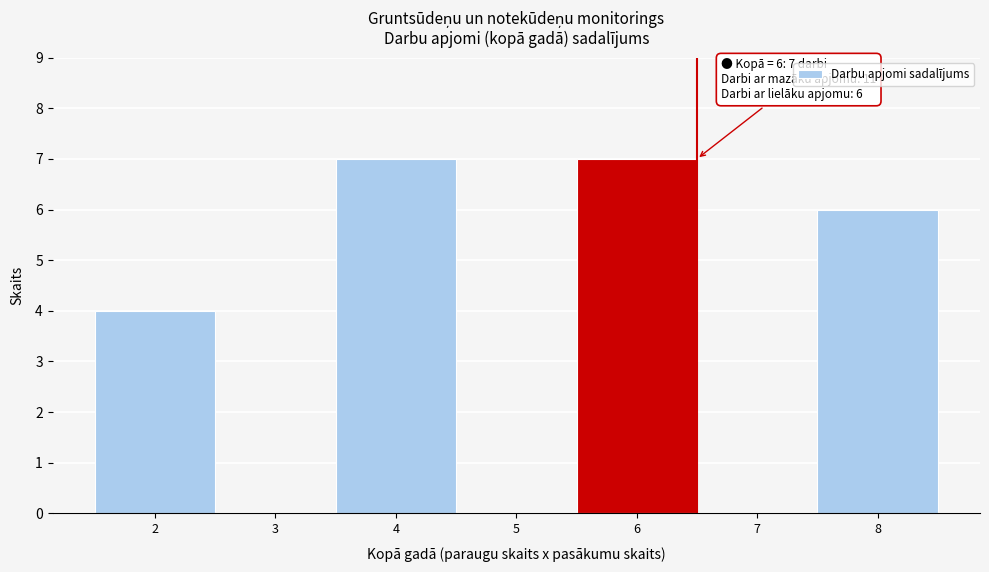

Reading left to right, extract all data points from this chart.

2=4	3=0	4=7	5=0	6=7	7=0	8=6